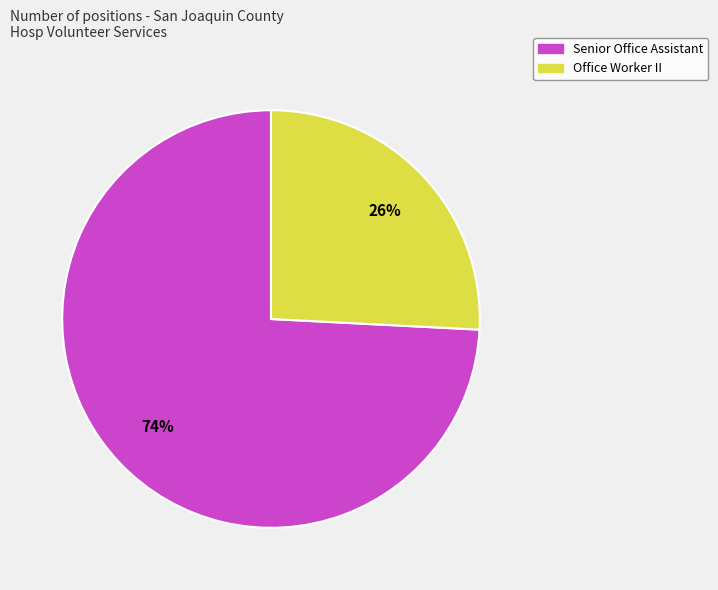

Is the sum of Office Worker II and Senior Office Assistant greater than half?

Yes